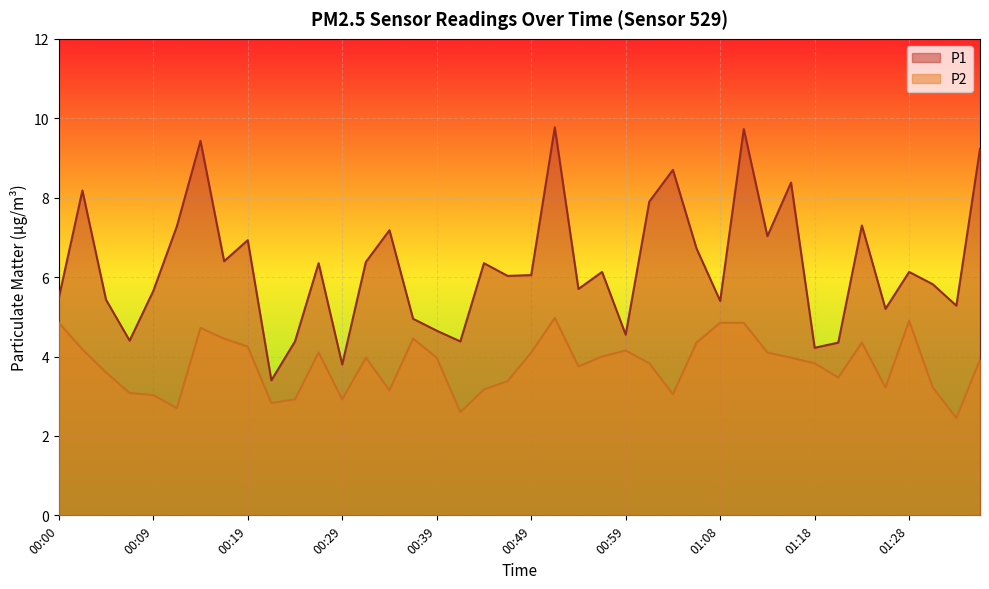

List the labels in order of P2 value, smallest first.

01:33, 00:41, 00:12, 00:22, 00:24, 00:29, 00:09, 01:04, 00:07, 00:34, 00:44, 01:26, 01:31, 00:46, 01:21, 00:05, 00:54, 01:01, 01:18, 01:36, 00:32, 00:39, 01:16, 00:56, 00:27, 00:49, 01:13, 00:59, 00:02, 00:19, 01:06, 01:23, 00:17, 00:36, 00:14, 00:00, 01:08, 01:11, 01:28, 00:51